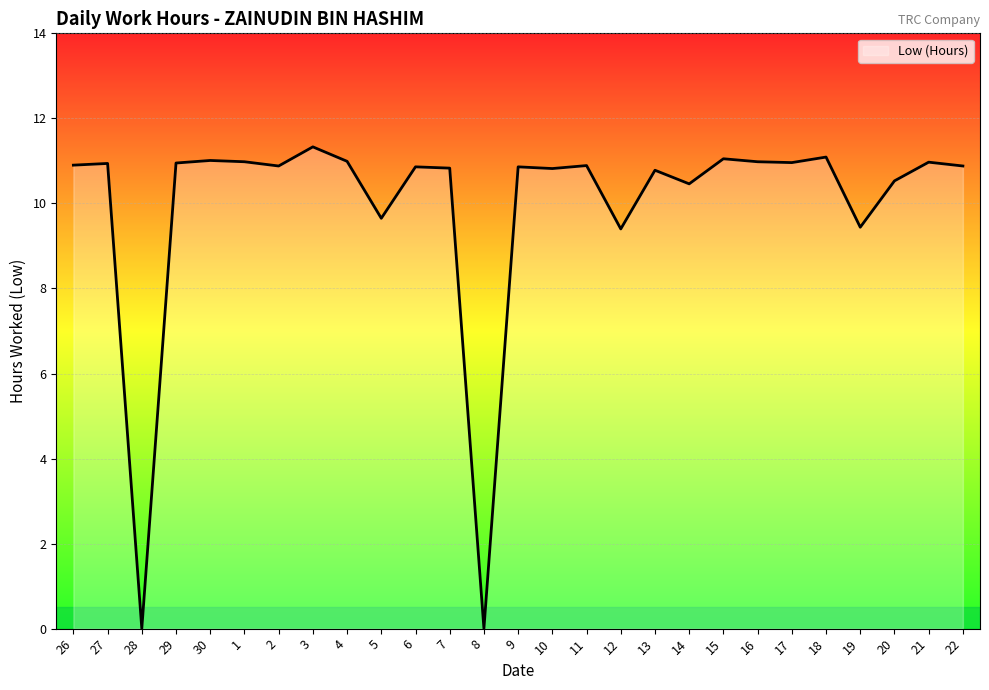

Does the chart display data point markers on the line(s)?

No